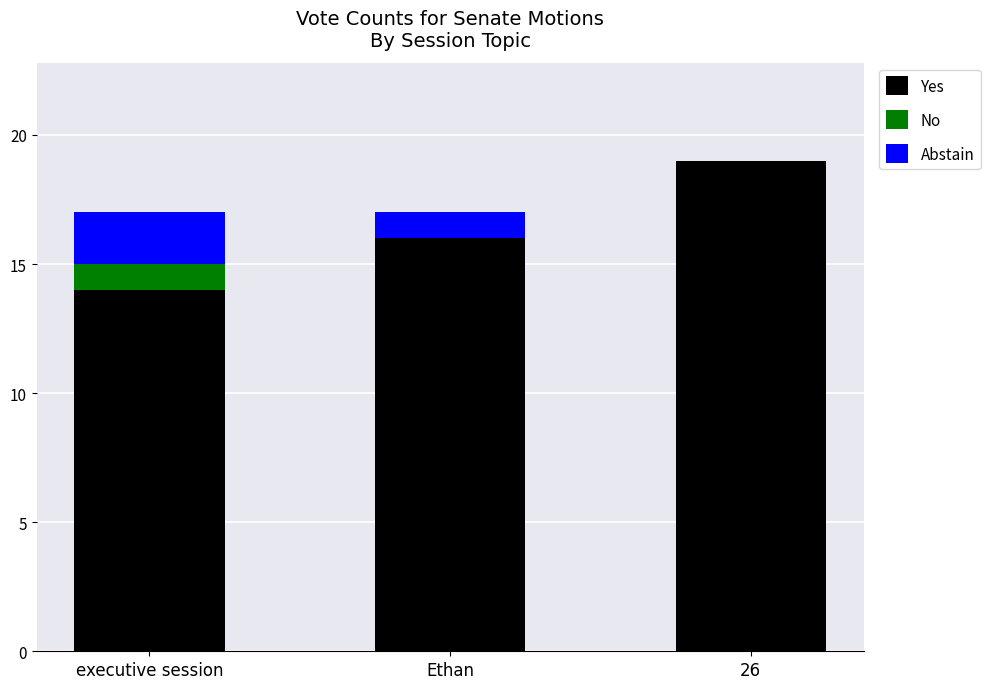

What is the average value of the Yes series?

16